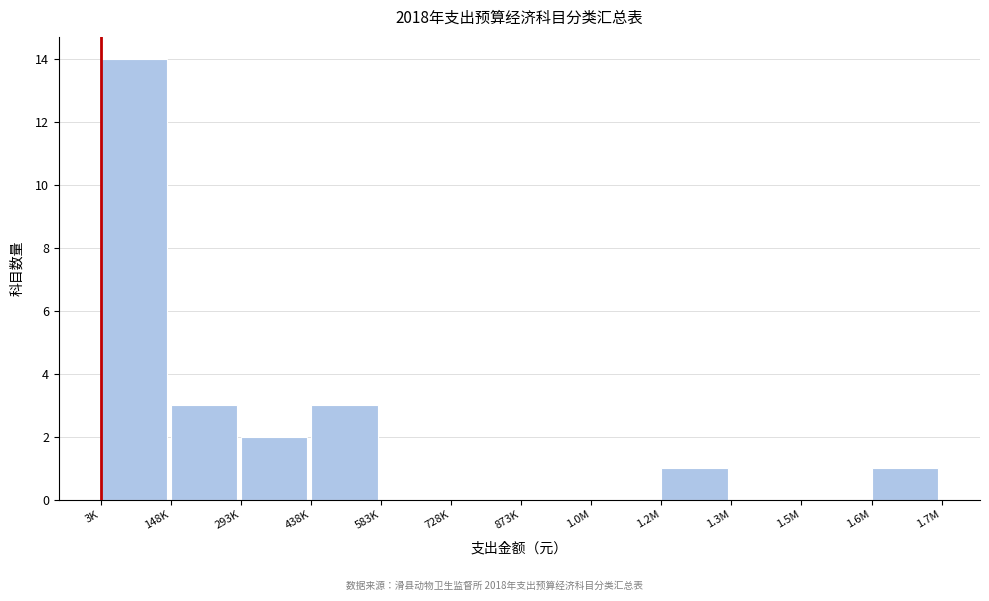

Reading left to right, extract all data points from this chart.

3K=14	148K=3	293K=2	438K=3	583K=0	728K=0	873K=0	1.0M=0	1.2M=1	1.3M=0	1.5M=0	1.6M=1